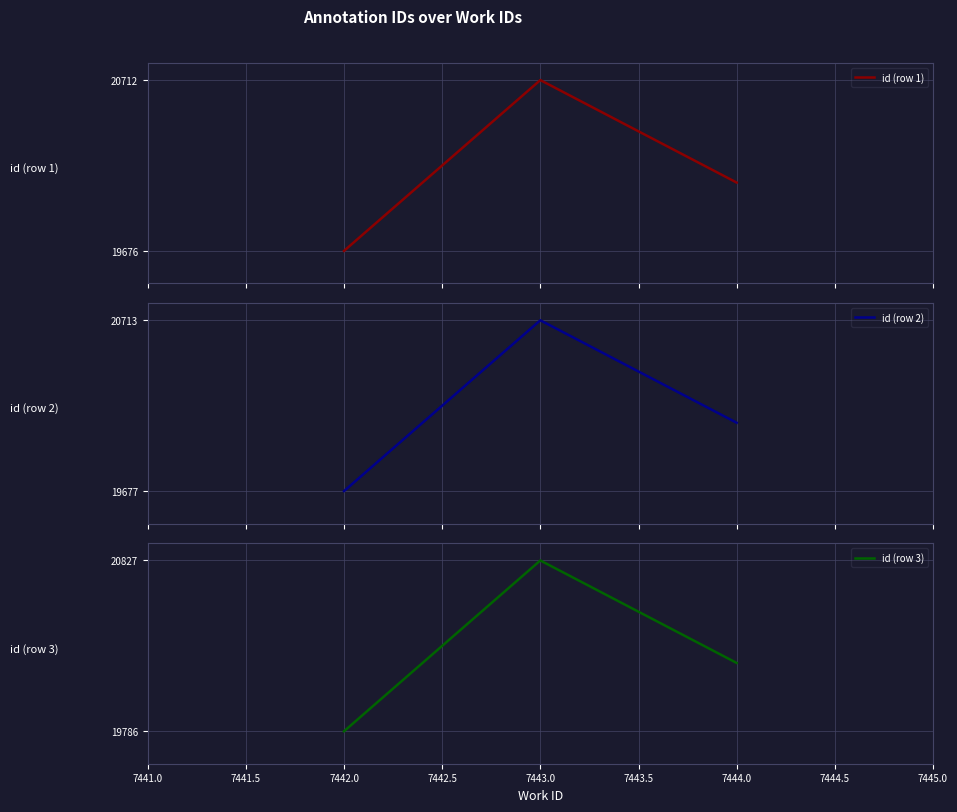

Reading left to right, what are all the values shown in this chart?

id (row 1): 19676.4	20712.0	20090.6
id (row 2): 19677.3	20713.0	20091.6
id (row 3): 19785.6	20827.0	20202.2